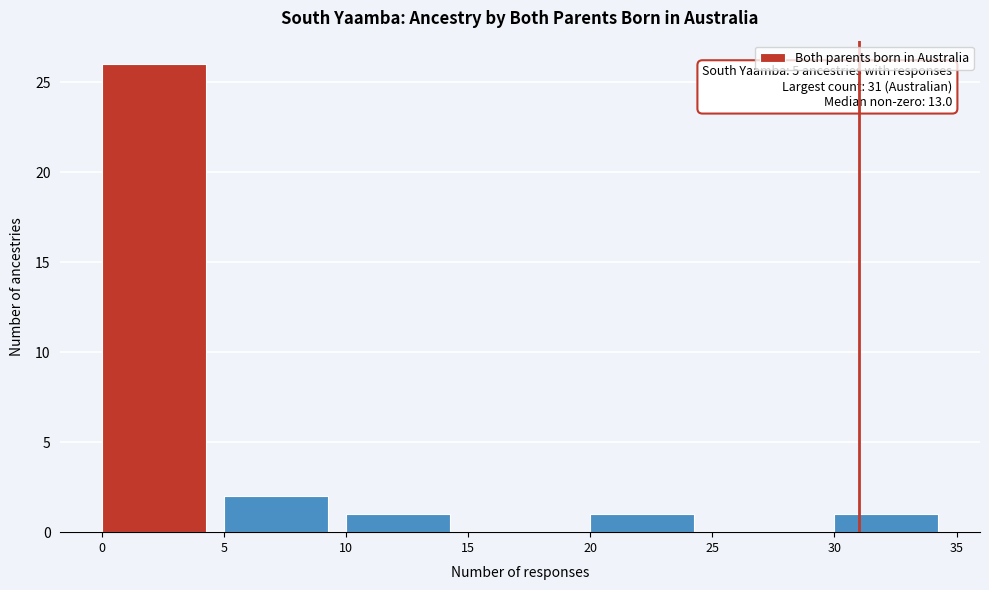

Over which range of the x-axis is the bar tallest?

0 to 5